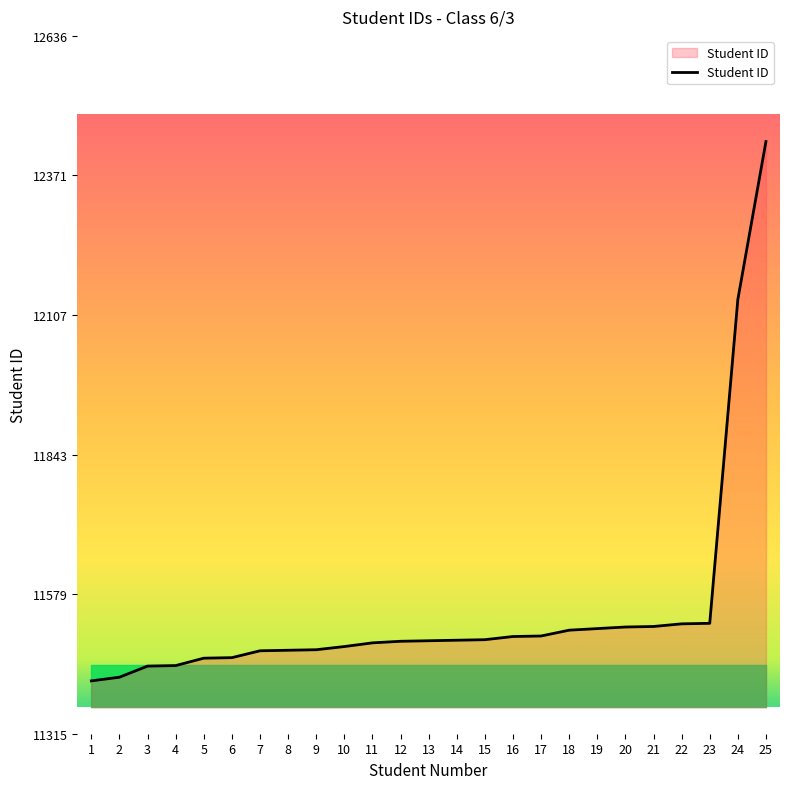

Is it true that the value at 8 is 11473?

True